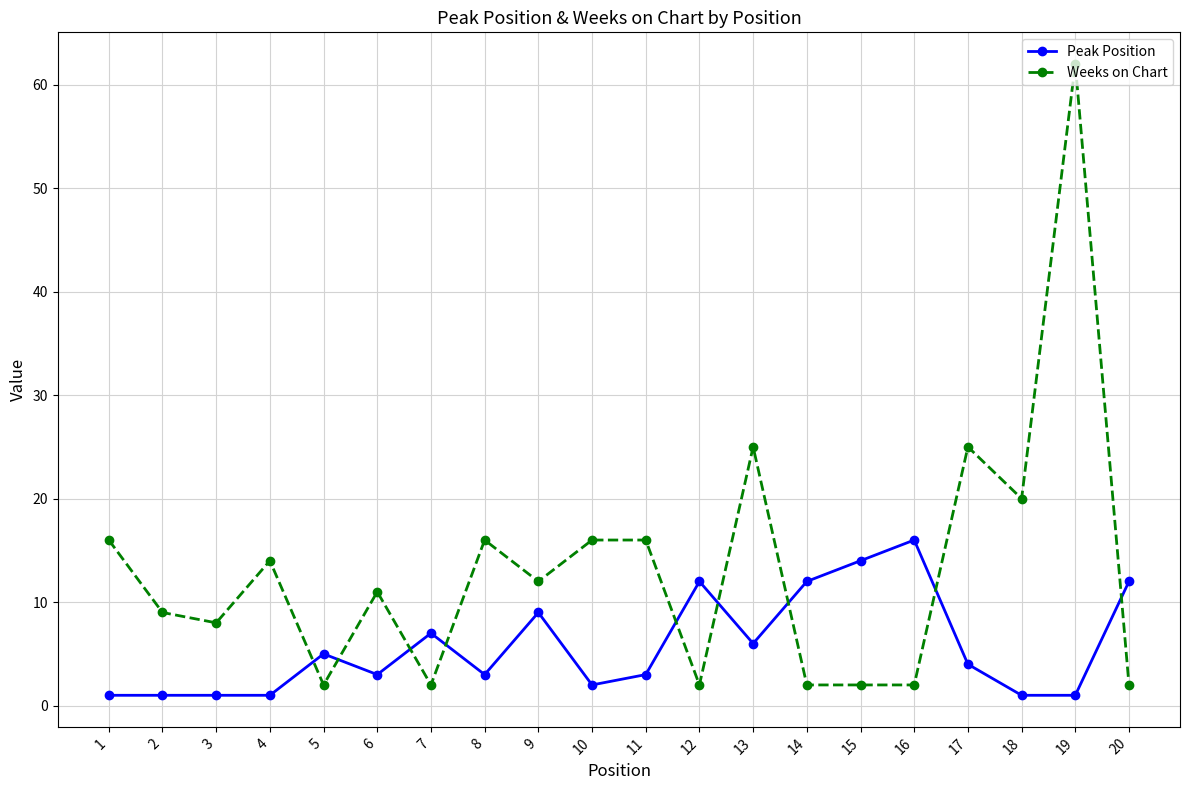

Which series has the widest spread of values?

Weeks on Chart